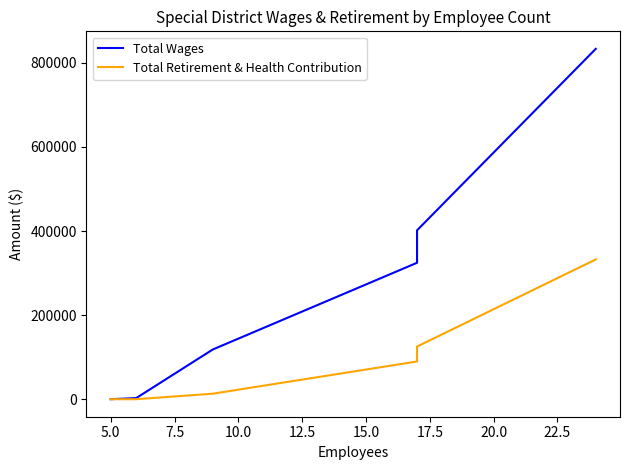

True or false: Total Wages and Total Retirement & Health Contribution cross at least once.

False